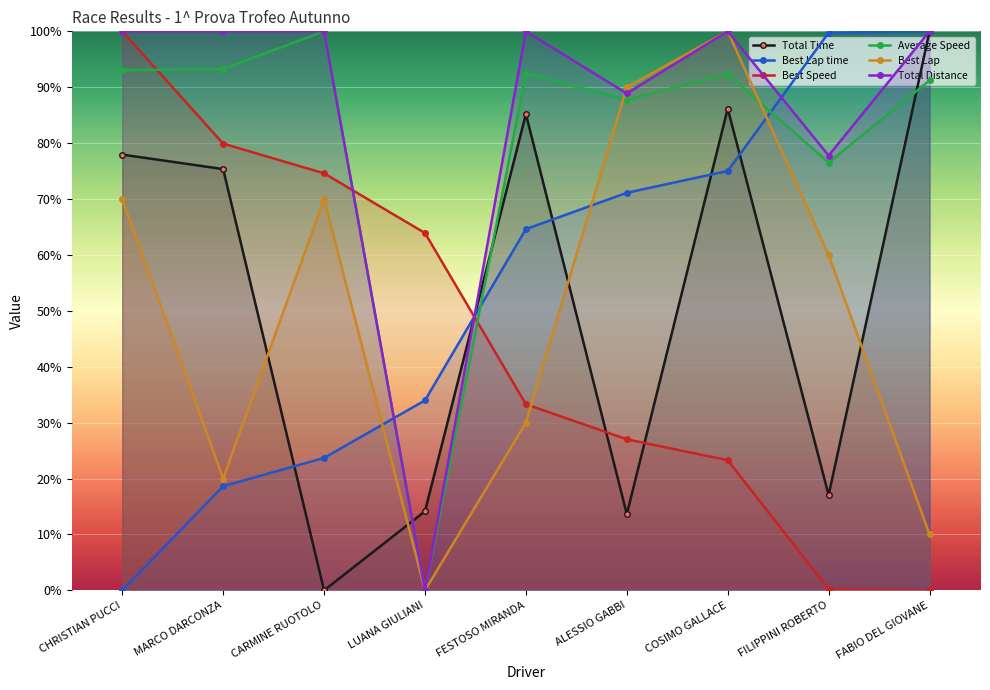

Reading right to left, what are all the values shown in this chart?

Total Time: 100.0	17.1	86.2	13.6	85.2	14.2	0.0	75.4	77.9
Best Lap time: 100.0	99.8	75.0	71.1	64.6	34.0	23.7	18.6	0.0
Best Speed: 0.0	0.2	23.3	27.0	33.3	63.9	74.6	79.9	100.0
Average Speed: 91.2	76.5	92.4	87.8	92.4	0.0	100.0	93.3	93.0
Best Lap: 10.0	60.0	100.0	90.0	30.0	0.0	70.0	20.0	70.0
Total Distance: 100.0	77.8	100.0	88.9	100.0	0.0	100.0	100.0	100.0